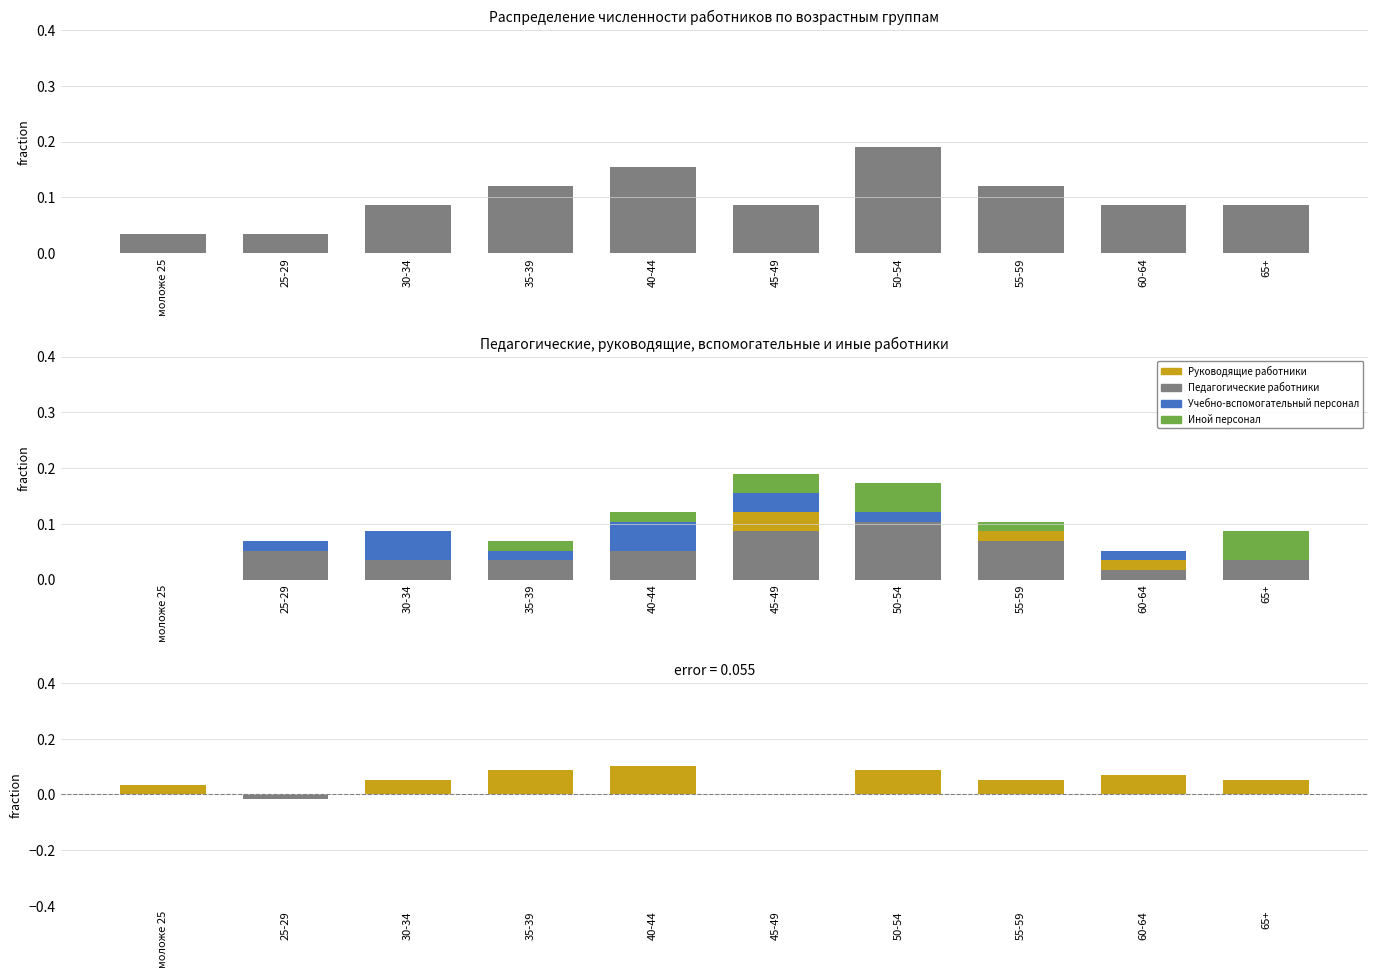

Does the chart contain any negative values?

Yes